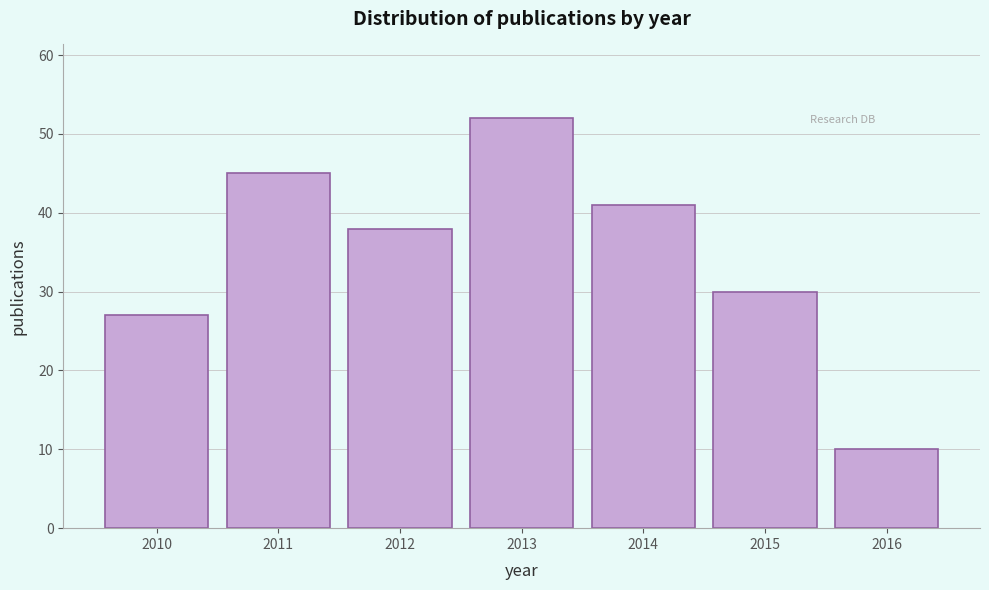

Reading left to right, what are all the values shown in this chart?

2010=27	2011=45	2012=38	2013=52	2014=41	2015=30	2016=10